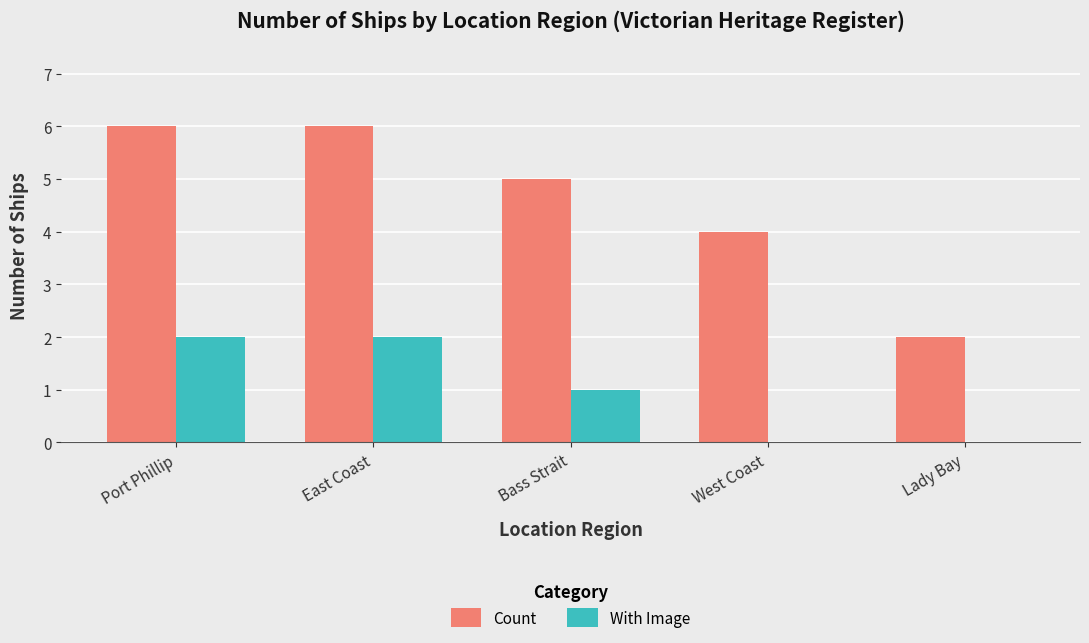

How many With Image values are between 0 and 2?

5